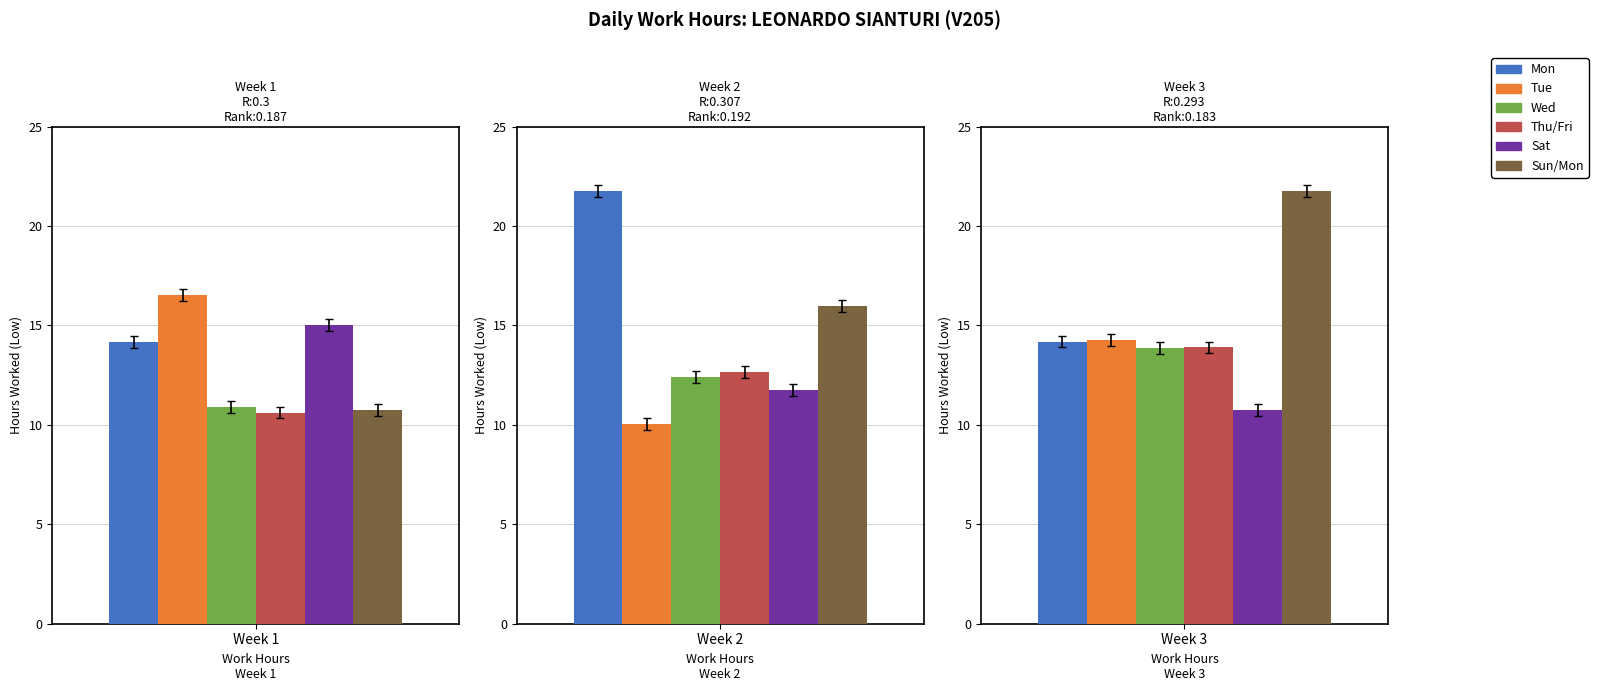

What is the maximum value for Day 2 (Tue)?

16.5